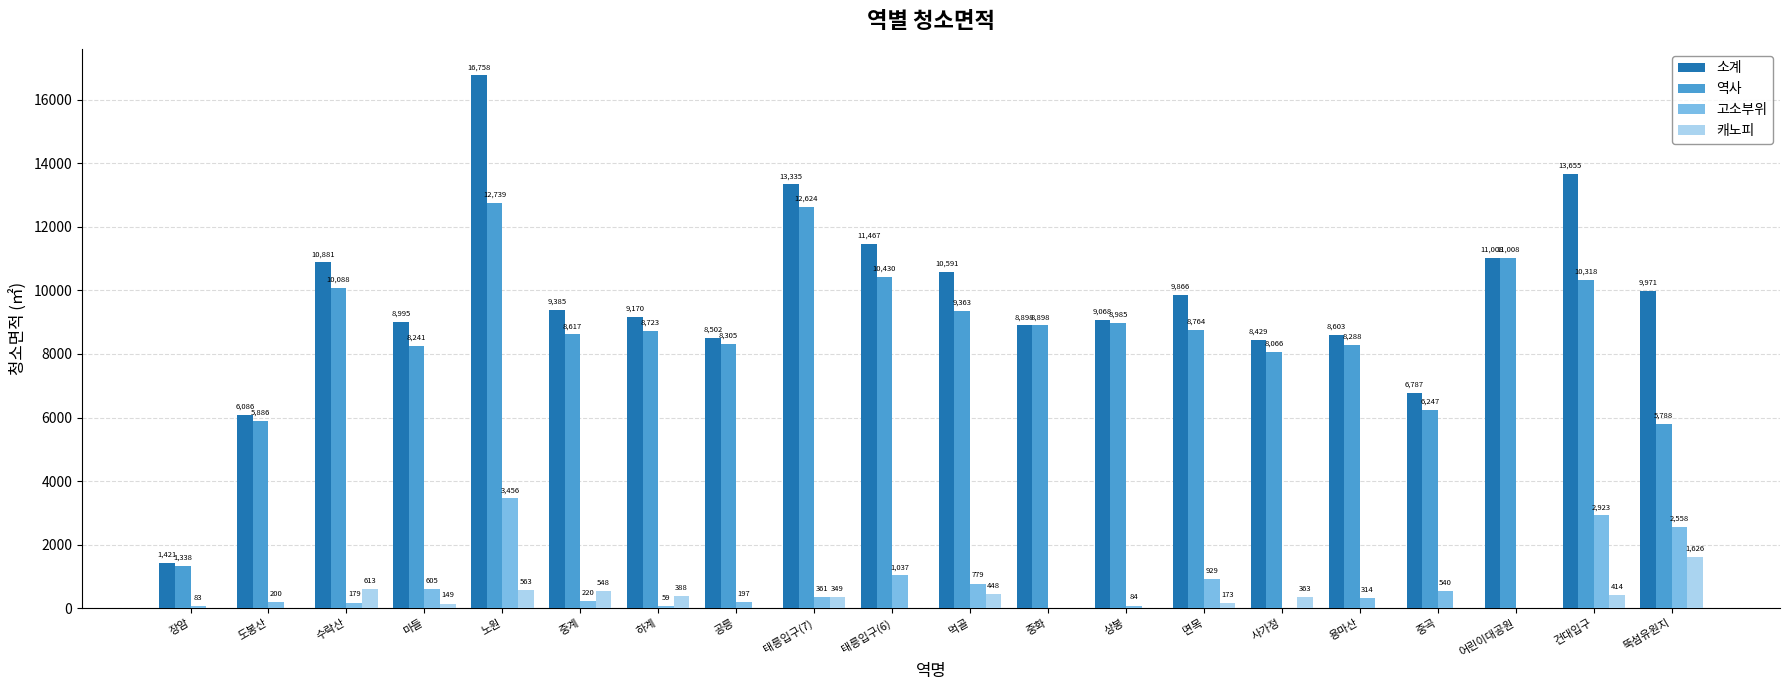

At which category is the sum across all series the highest?

노원